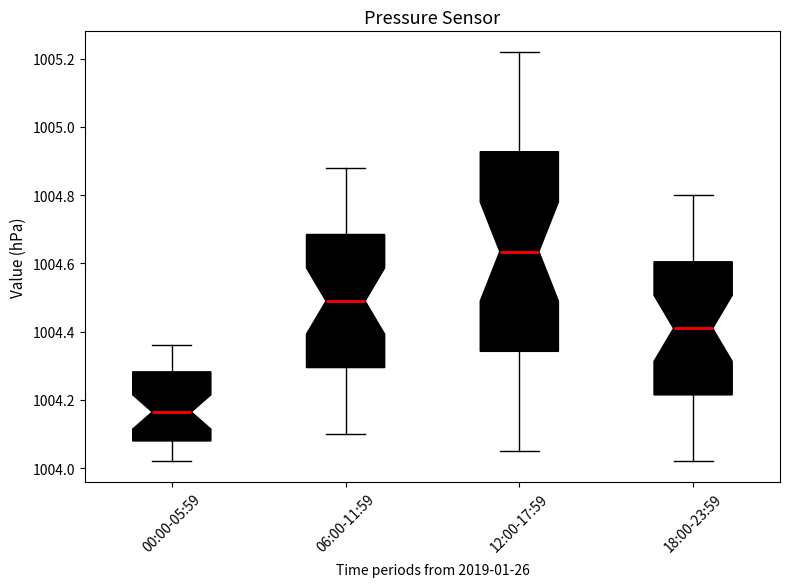

Where is the lower edge of the box for 06:00-11:59 on the y-axis? The values are not printed on the chart, so give them approximately, as read against the axis.

1004.30